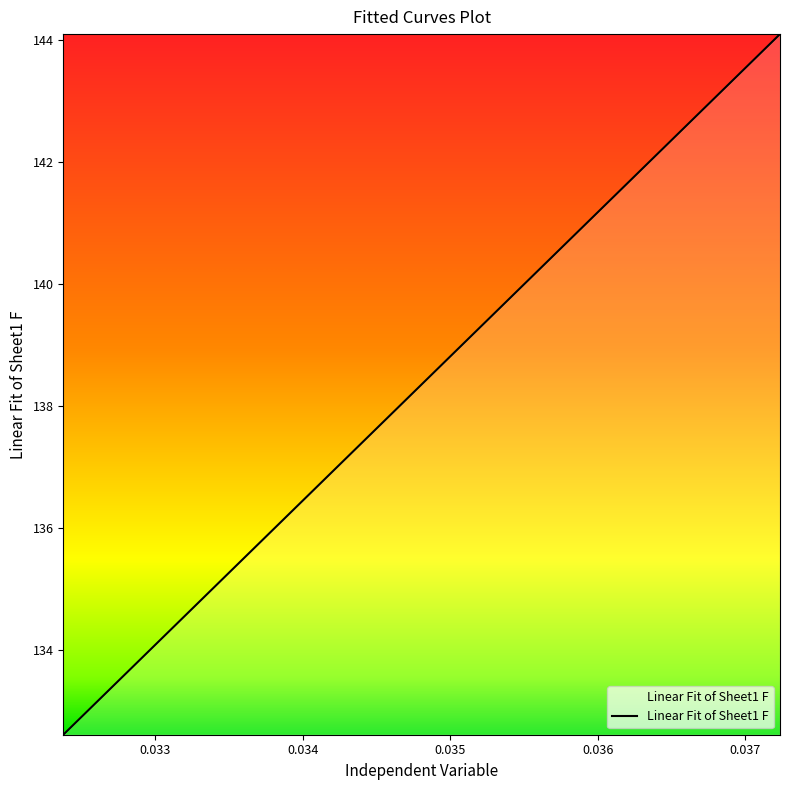

How many values exceed 138?

21